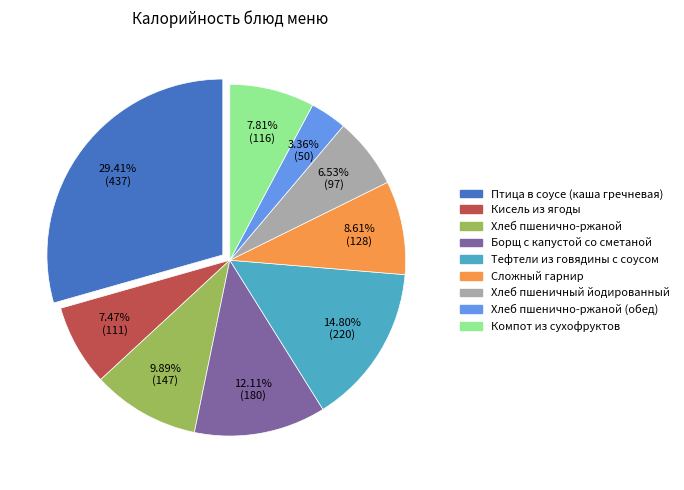

Is there any slice that represents more than half of the pie?

No